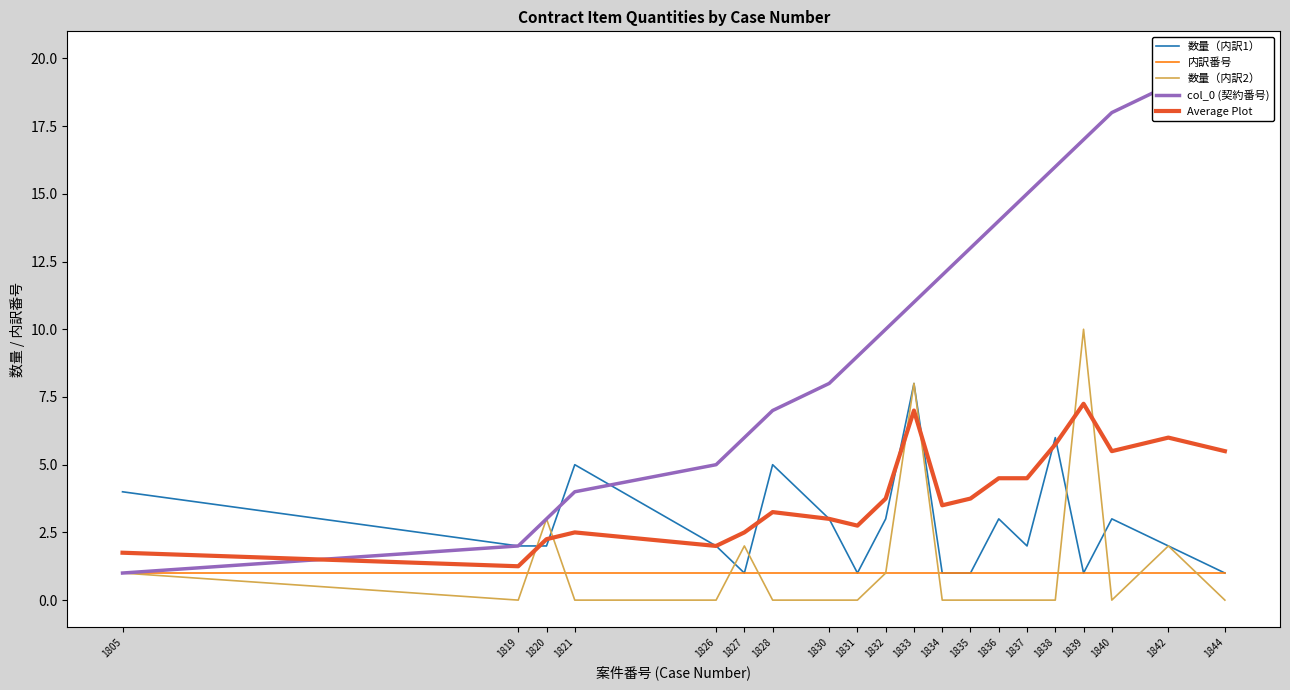

What is the total value across all series at 1821?

12.5